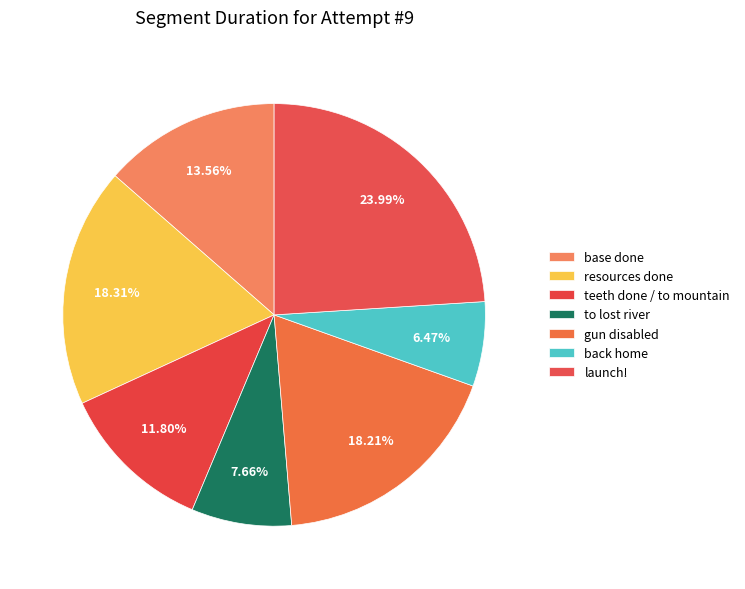

Combined, what portion of the pie is back home and gun disabled?

24.7%